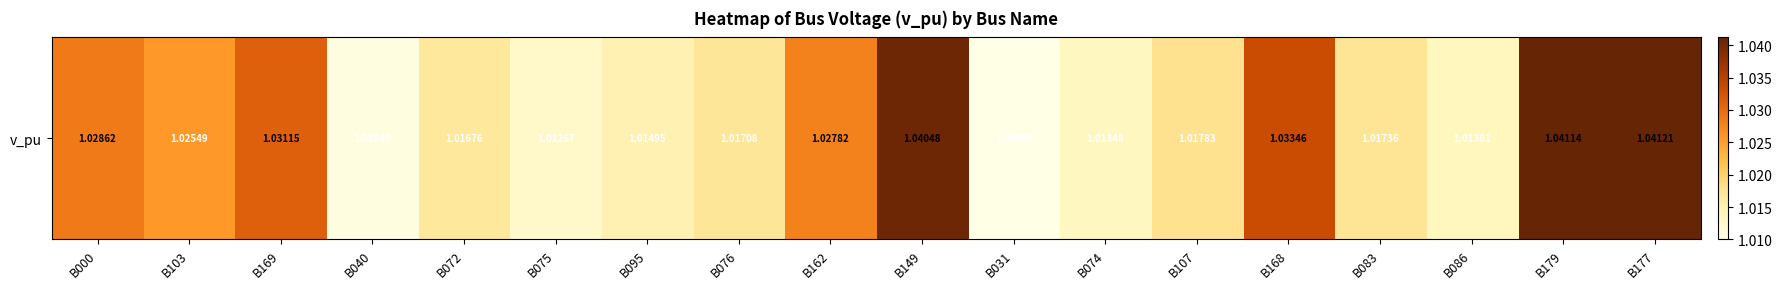

What is the smallest value displayed?

1.0